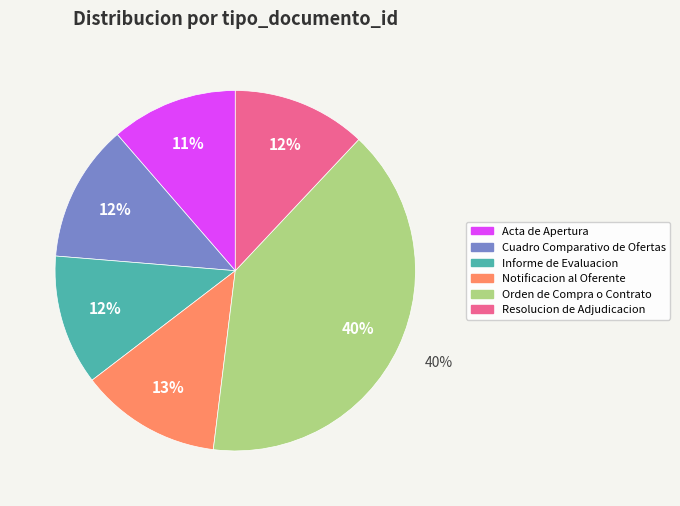

The Notificacion al Oferente slice represents 13% of the pie. True or false?

True